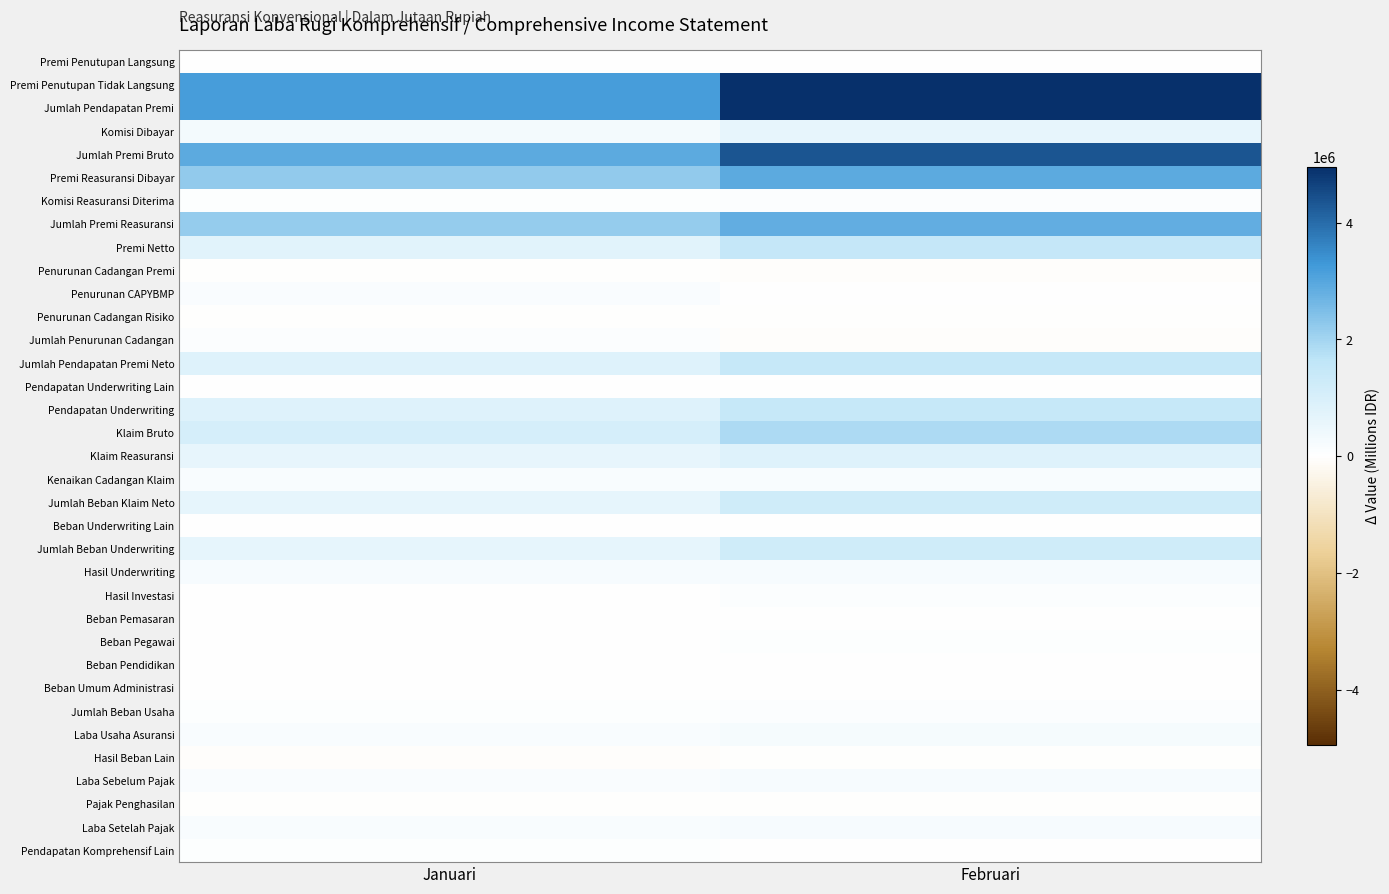

Reading left to right, list all the values displayed in this chart.

Premi Penutupan Langsung: Januari=0.0	Februari=0.0
Premi Penutupan Tidak Langsung: Januari=3196214.7	Februari=4953331.0
Jumlah Pendapatan Premi: Januari=3196214.7	Februari=4953331.0
Komisi Dibayar: Januari=274647.3	Februari=601132.3
Jumlah Premi Bruto: Januari=2921567.4	Februari=4352198.7
Premi Reasuransi Dibayar: Januari=2222148.6	Februari=2938126.5
Komisi Reasuransi Diterima: Januari=53344.4	Februari=90502.8
Jumlah Premi Reasuransi: Januari=2168804.2	Februari=2847623.7
Premi Netto: Januari=752763.2	Februari=1504575.0
Penurunan Cadangan Premi: Januari=-24015.0	Februari=-54632.9
Penurunan CAPYBMP: Januari=116322.5	Februari=12222.3
Penurunan Cadangan Risiko: Januari=-138.1	Februari=-179.5
Jumlah Penurunan Cadangan: Januari=92169.5	Februari=-42590.0
Jumlah Pendapatan Premi Neto: Januari=844932.6	Februari=1461985.0
Pendapatan Underwriting Lain: Januari=25.9	Februari=25.9
Pendapatan Underwriting: Januari=844958.5	Februari=1462010.9
Klaim Bruto: Januari=1077487.2	Februari=1876483.3
Klaim Reasuransi: Januari=596205.8	Februari=821318.9
Kenaikan Cadangan Klaim: Januari=165632.0	Februari=174804.3
Jumlah Beban Klaim Neto: Januari=646913.4	Februari=1229968.7
Beban Underwriting Lain: Januari=1030.6	Februari=1248.6
Jumlah Beban Underwriting: Januari=647944.0	Februari=1231217.4
Hasil Underwriting: Januari=197014.6	Februari=230793.5
Hasil Investasi: Januari=31294.2	Februari=110658.0
Beban Pemasaran: Januari=426.8	Februari=1300.0
Beban Pegawai: Januari=31592.8	Februari=72183.0
Beban Pendidikan: Januari=396.7	Februari=961.4
Beban Umum Administrasi: Januari=13968.1	Februari=29537.4
Jumlah Beban Usaha: Januari=46384.4	Februari=103981.8
Laba Usaha Asuransi: Januari=181924.4	Februari=237469.7
Hasil Beban Lain: Januari=-42380.8	Februari=-33734.7
Laba Sebelum Pajak: Januari=139543.7	Februari=203735.0
Pajak Penghasilan: Januari=-34104.8	Februari=-1191.4
Laba Setelah Pajak: Januari=173648.4	Februari=204926.4
Pendapatan Komprehensif Lain: Januari=62918.6	Februari=3841.1